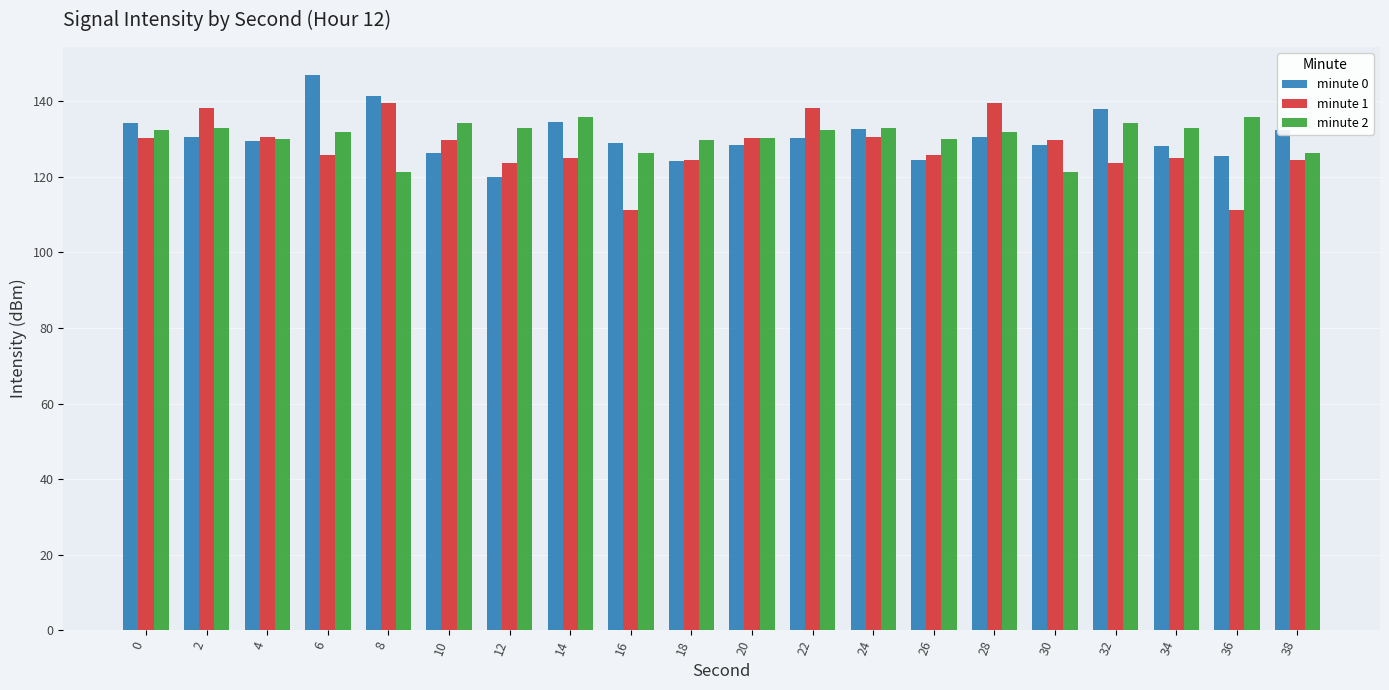

What is the maximum value for minute 1?

139.7